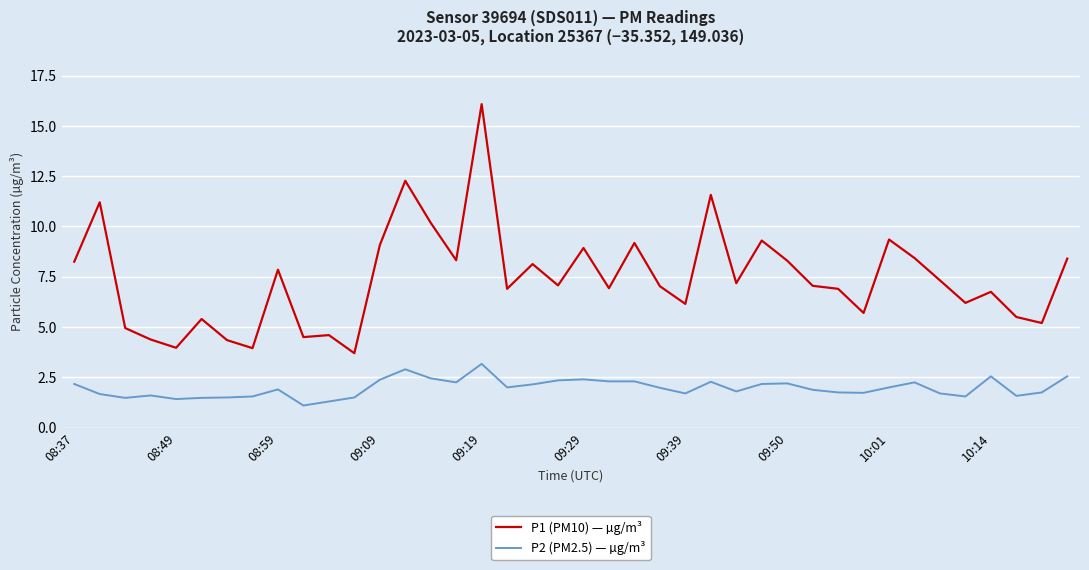

What is the difference between the maximum and minimum values in the P2 (PM2.5) — µg/m³ series?

2.1